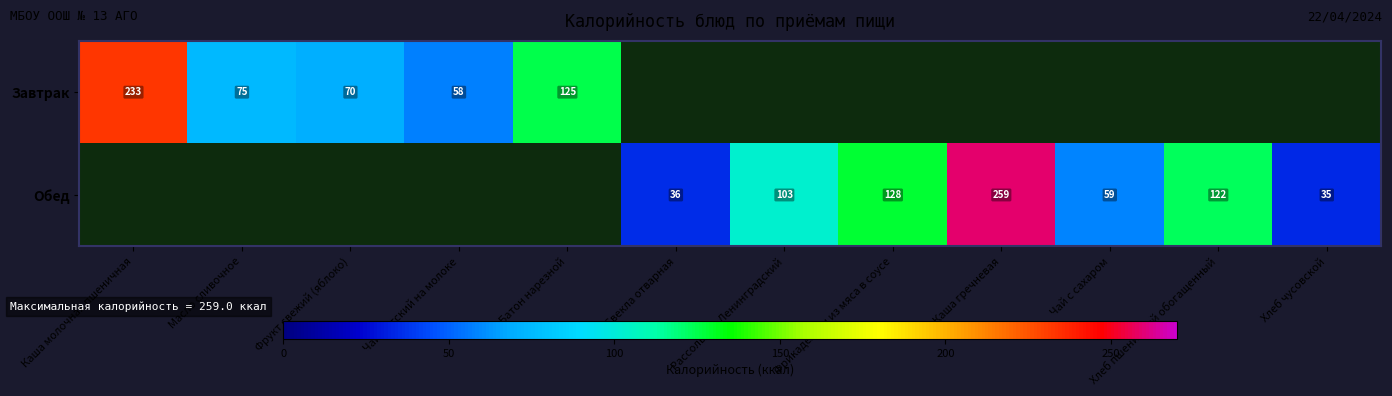

What is the sum of the Обед values at Рассольник Ленинградский and Свекла отварная?

139